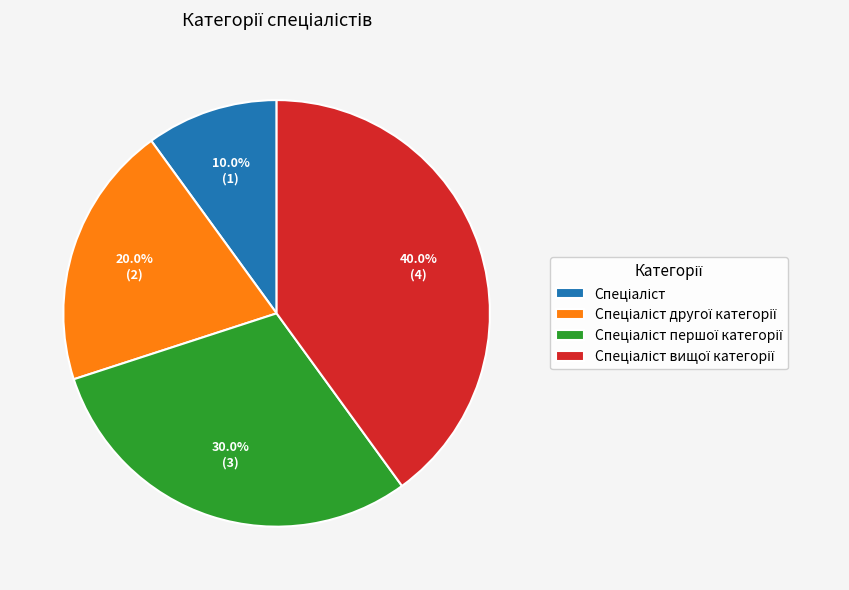

Is there a majority slice in this chart?

No